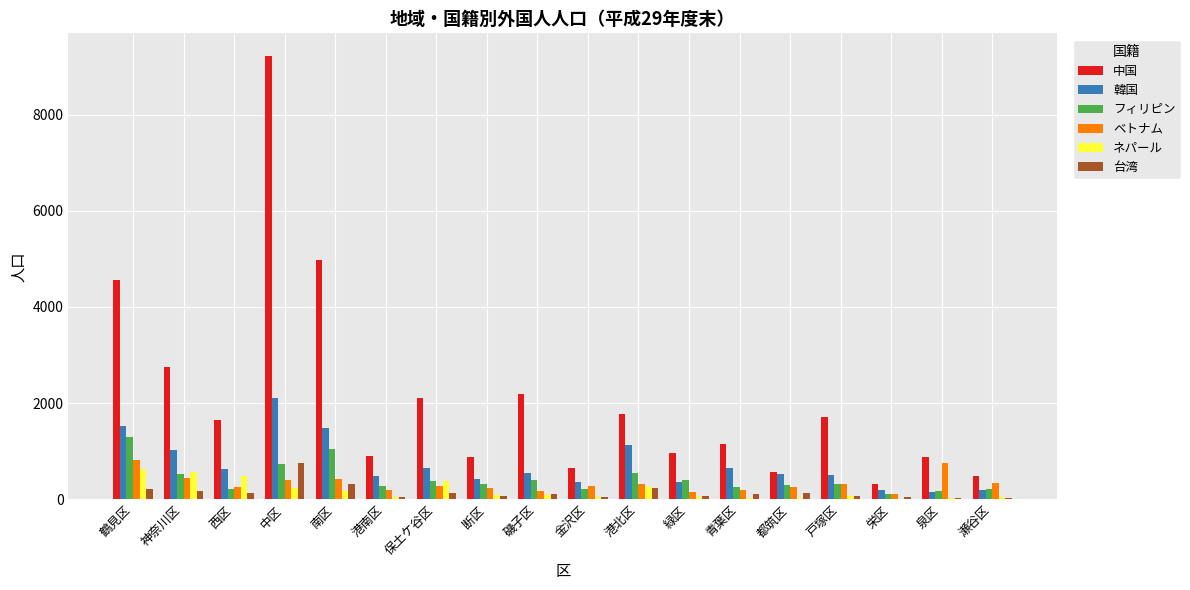

What is the highest value of the ベトナム series?

810